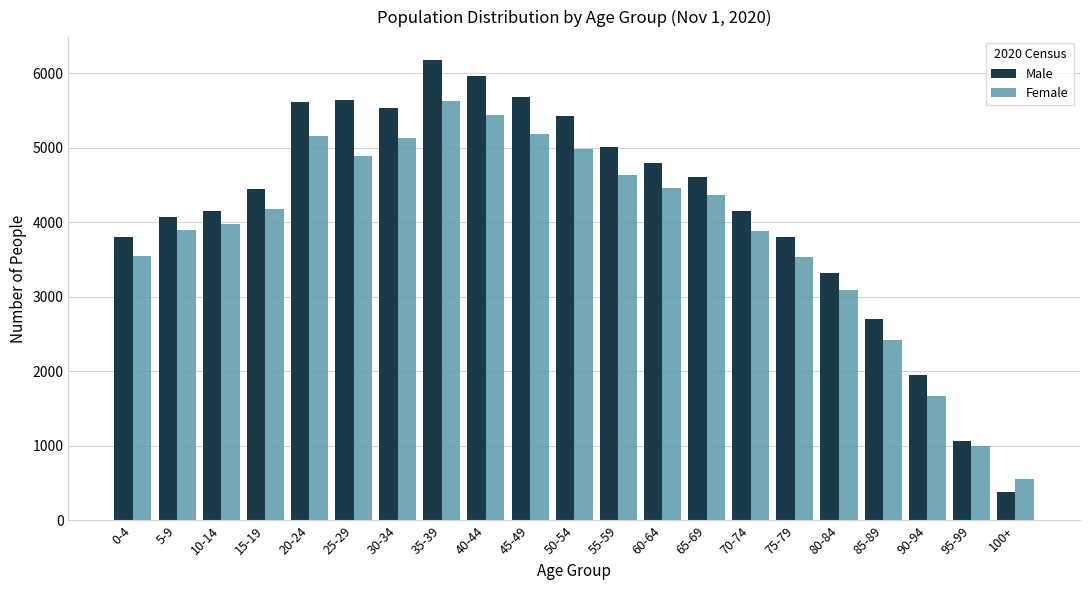

What is the total value across all series at 20-24?

10774